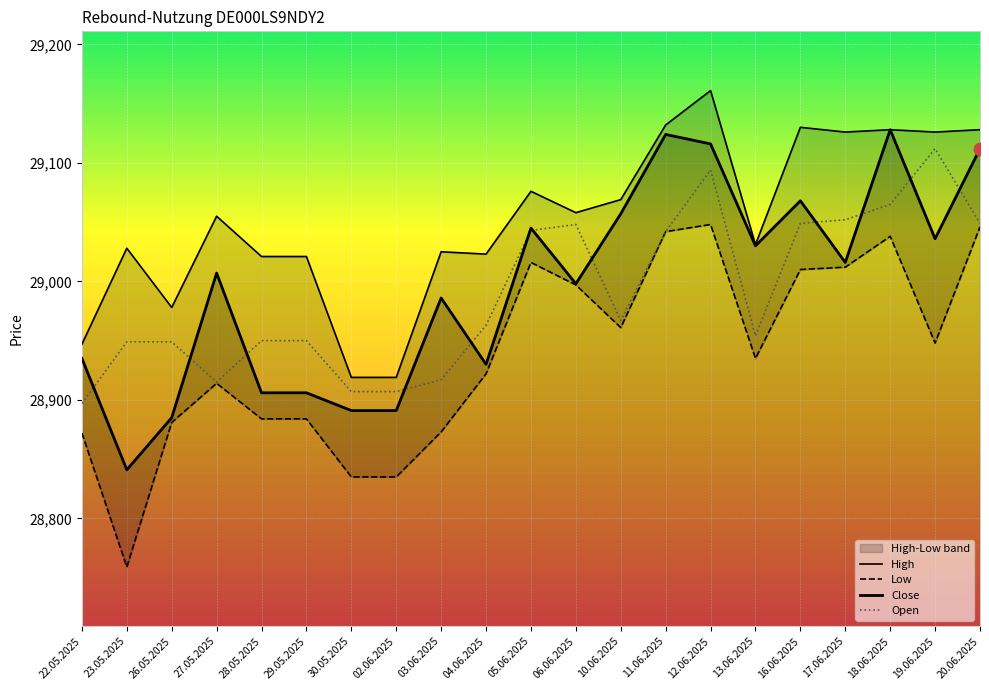

The Low series shows 28873 at 03.06.2025. True or false?

True